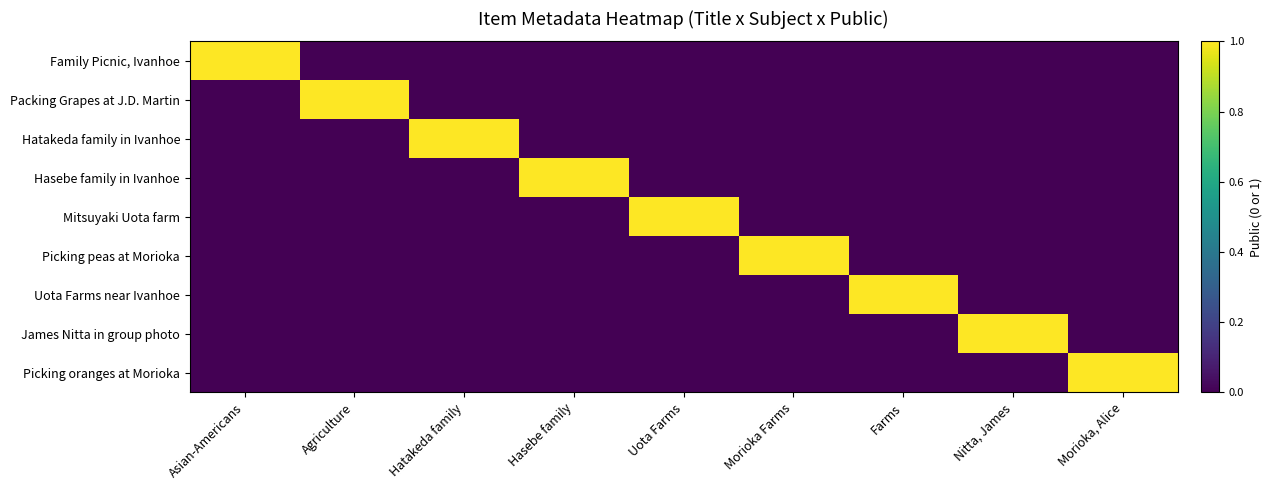

Which series has the largest range (max minus min)?

Family Picnic, Ivanhoe